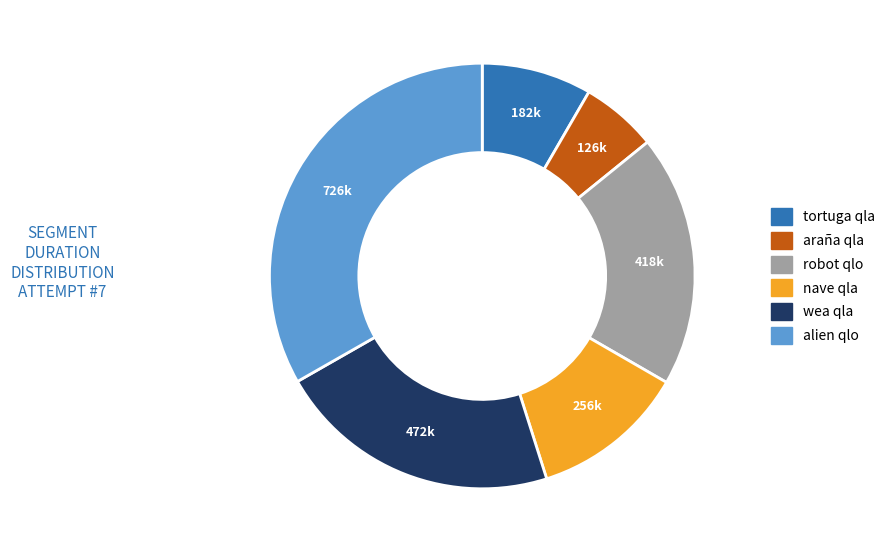

Is it true that alien qlo is 27% of the pie?

False